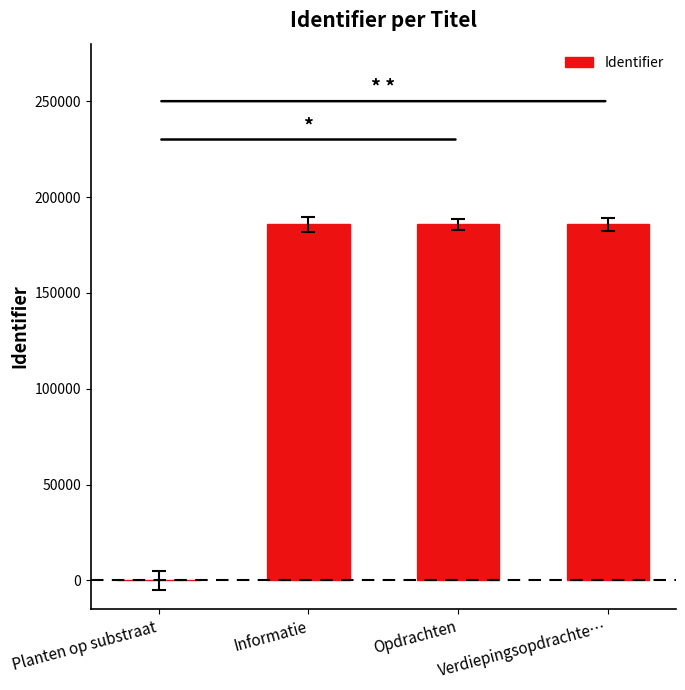

The chart shows a value of 65995 at Verdiepingsopdrachte…. True or false?

False